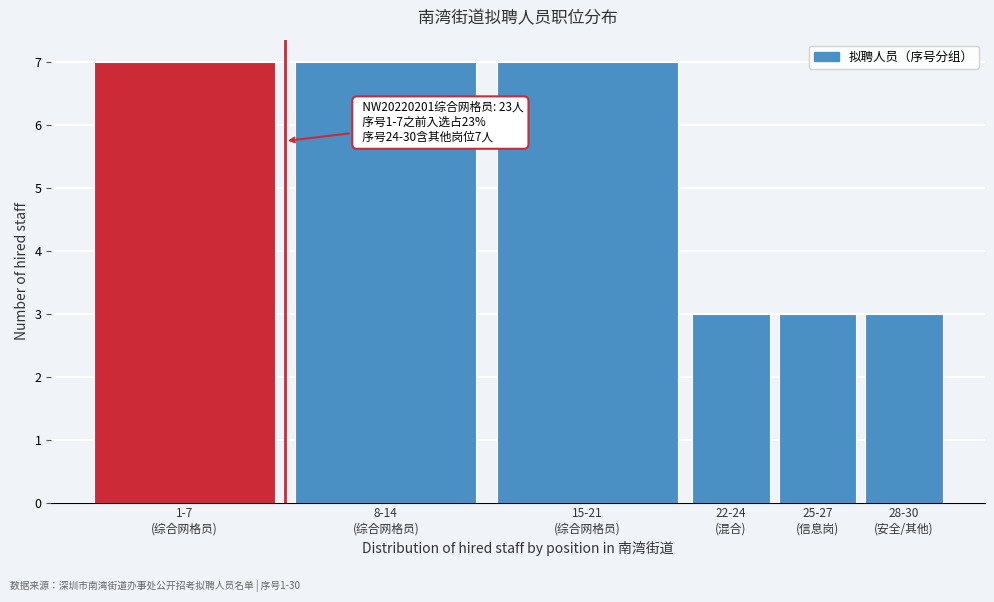

Reading right to left, extract all data points from this chart.

3	3	3	7	7	7